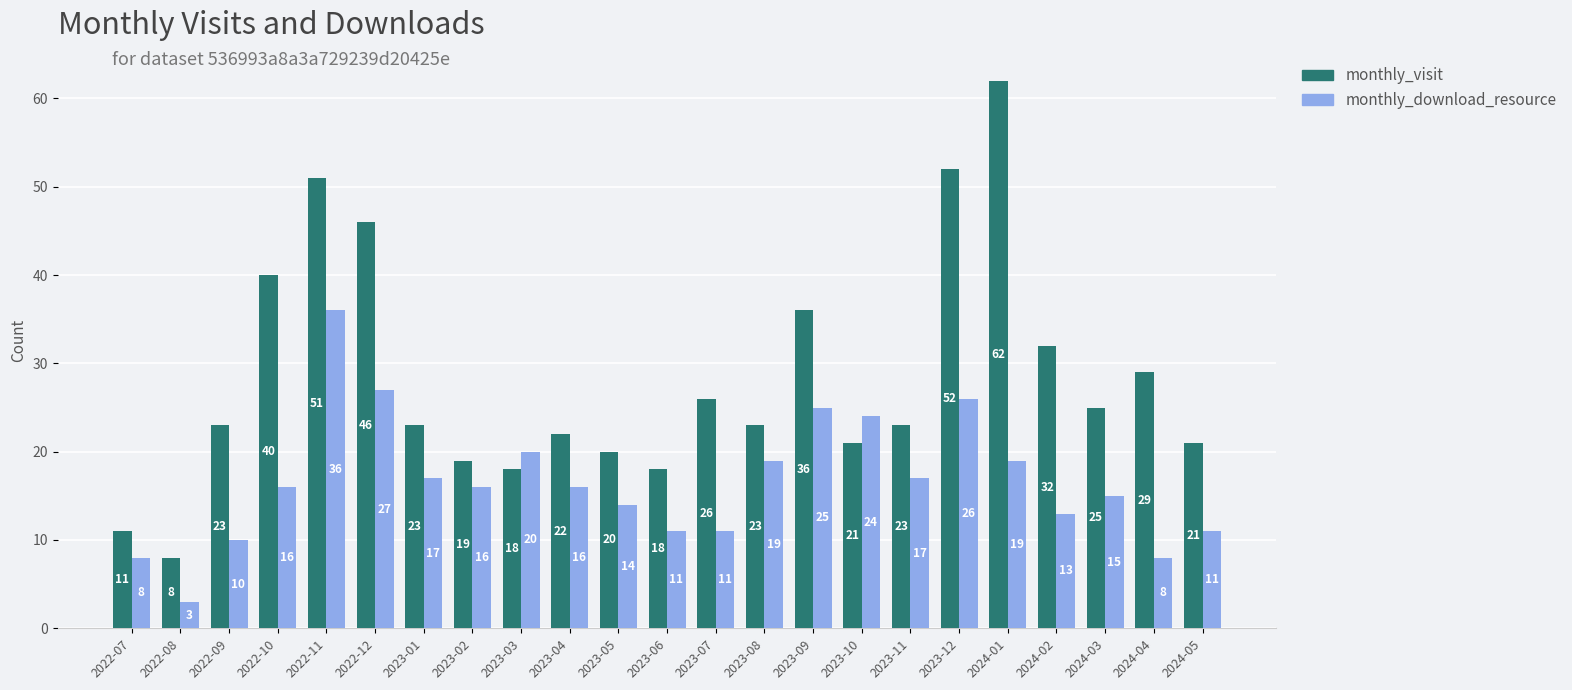

At 2022-08, list the series in order from largest to smallest.

monthly_visit, monthly_download_resource